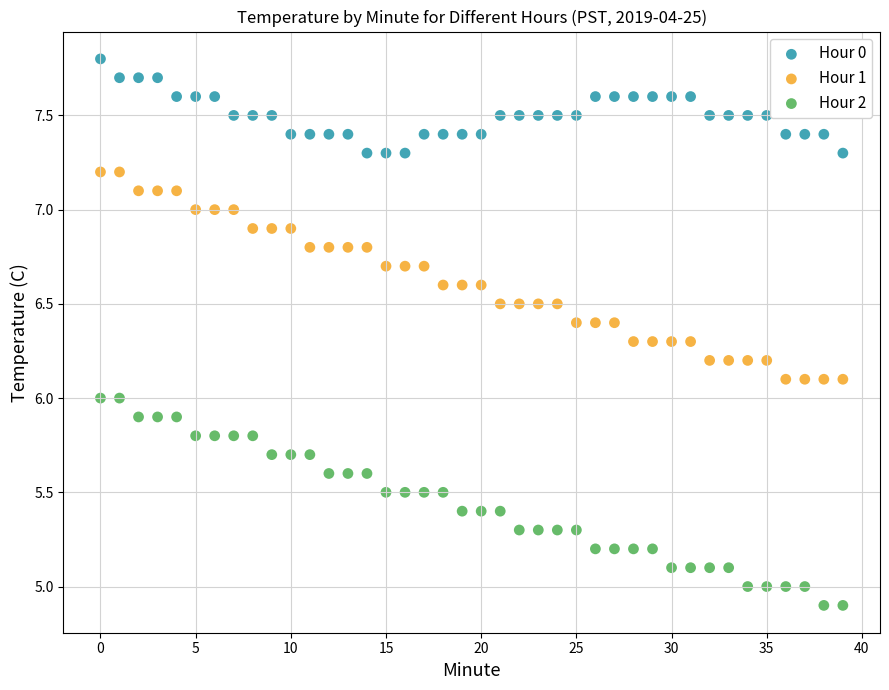

Which series contains the highest Y value?

Hour 0